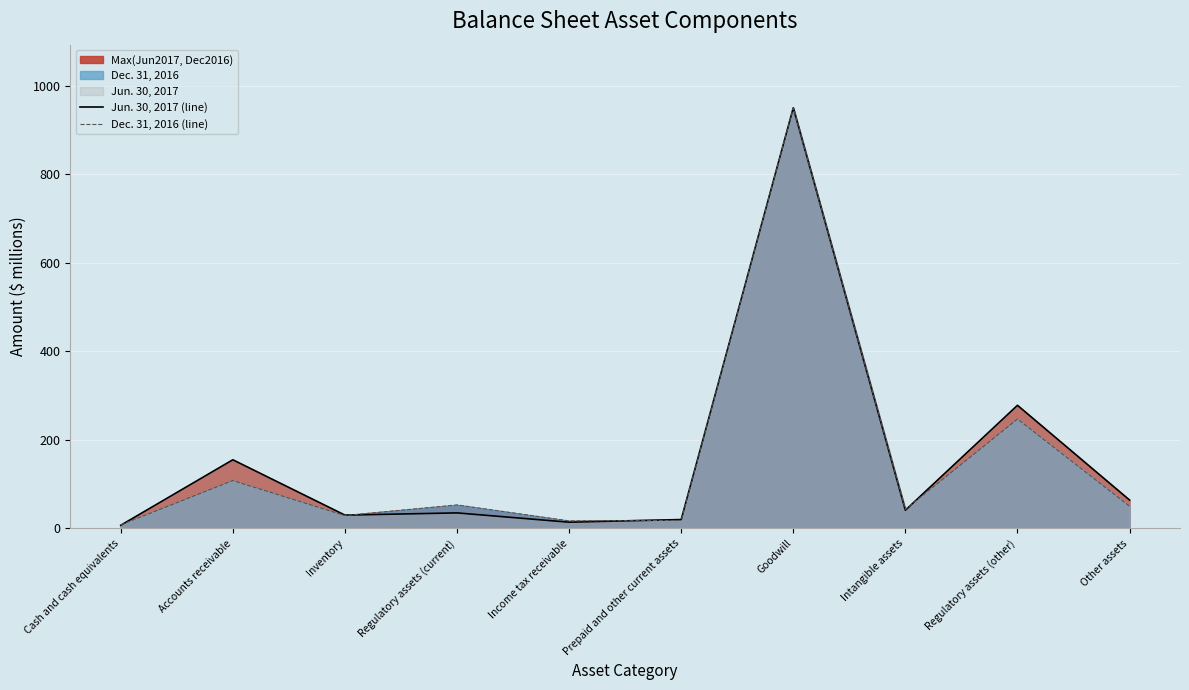

What is the lowest value of the Dec. 31, 2016 (line) series?

8